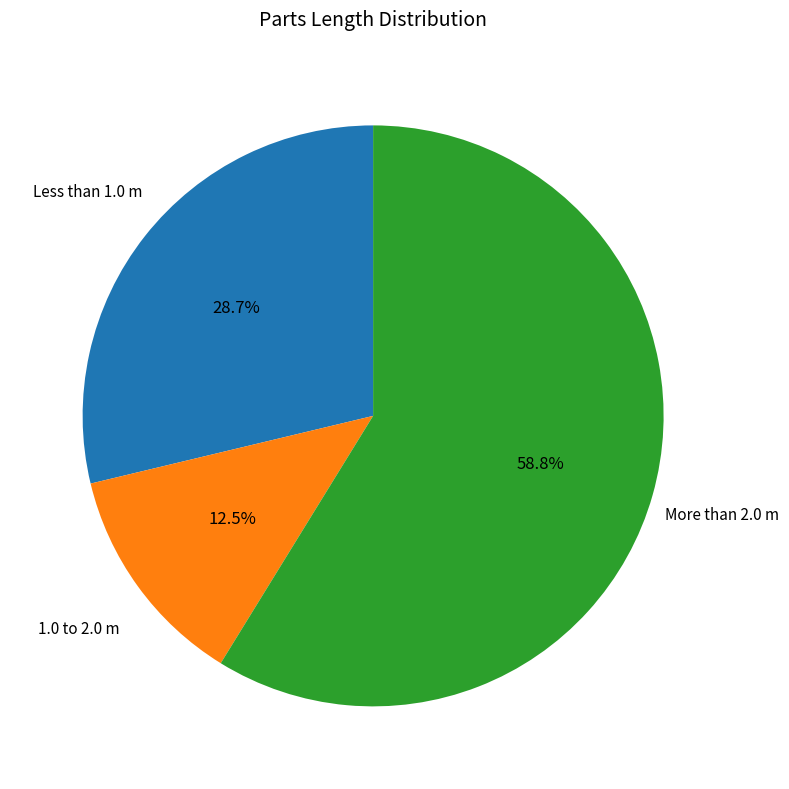

Is there a majority slice in this chart?

Yes